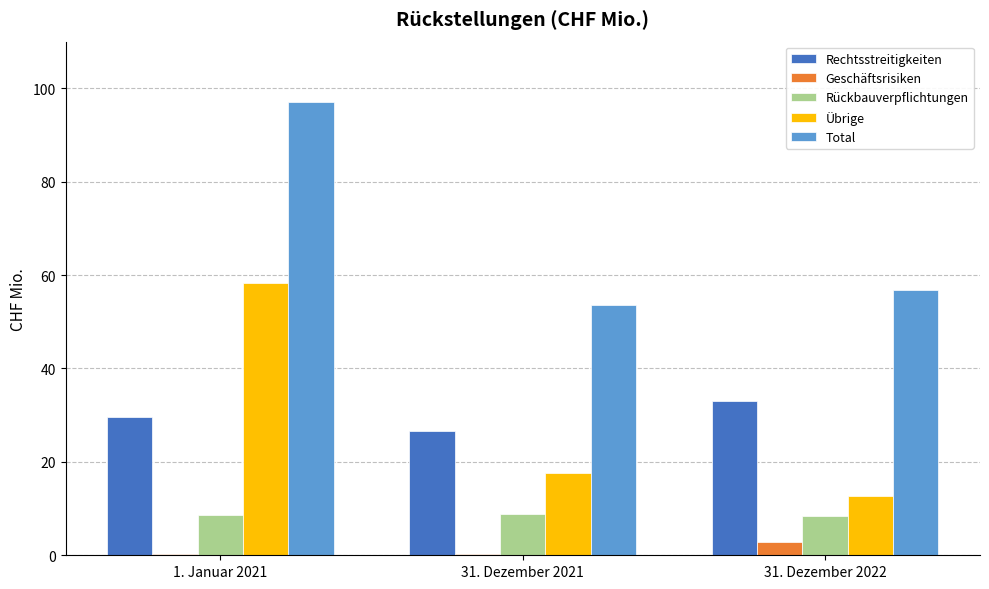

What is the sum of all Rückbauverpflichtungen values?

26.0